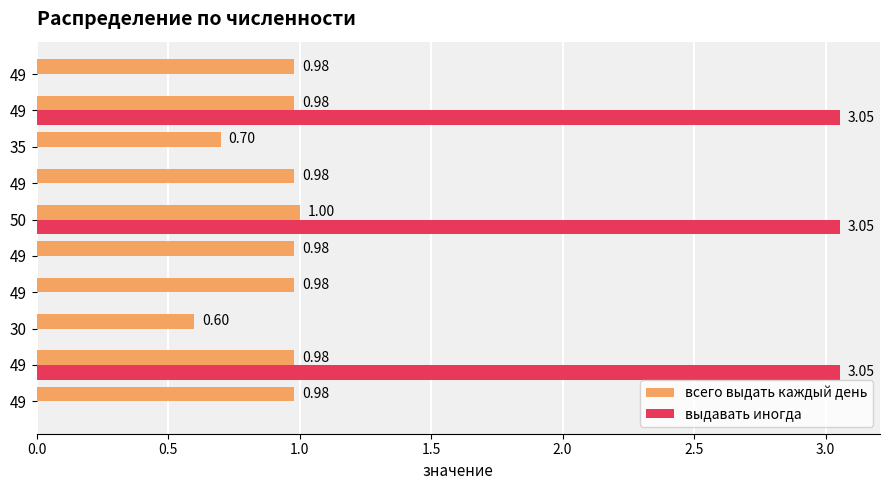

Which series has the largest total across all categories?

всего выдать каждый день